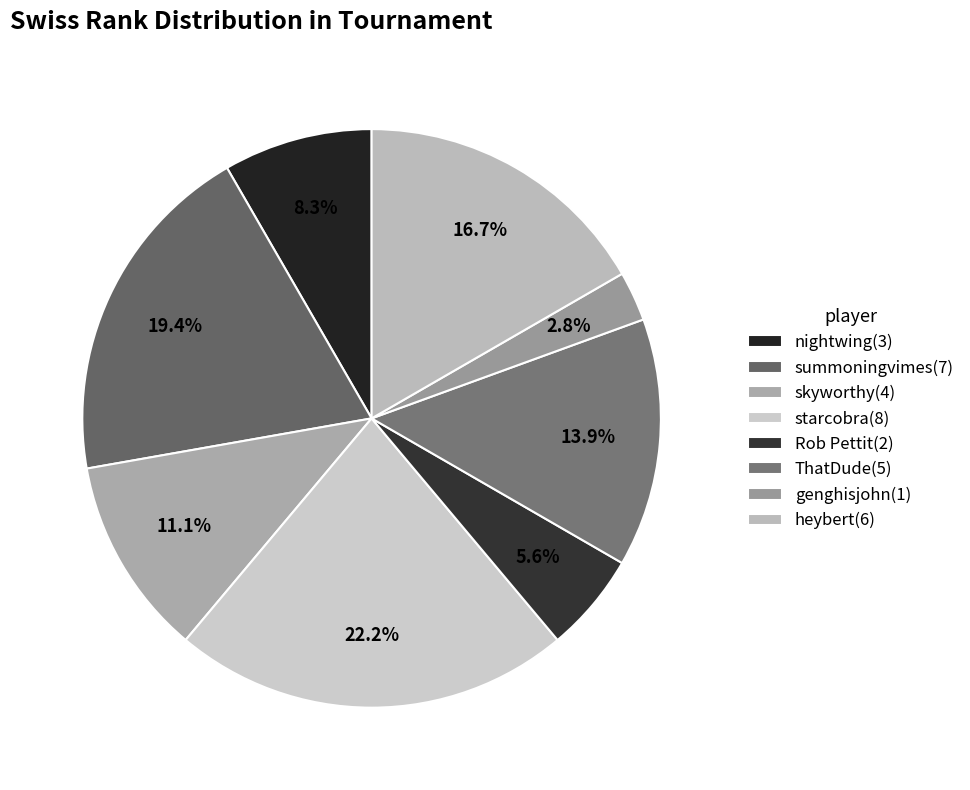

To the nearest percent, what portion does summoningvimes represent?

19%